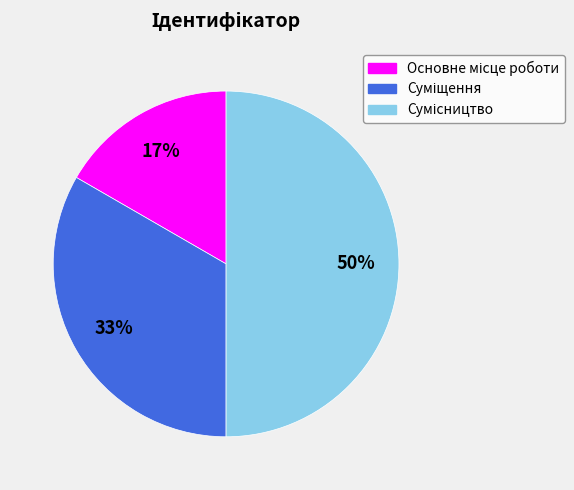

To the nearest percent, what is the average slice percentage?

33%